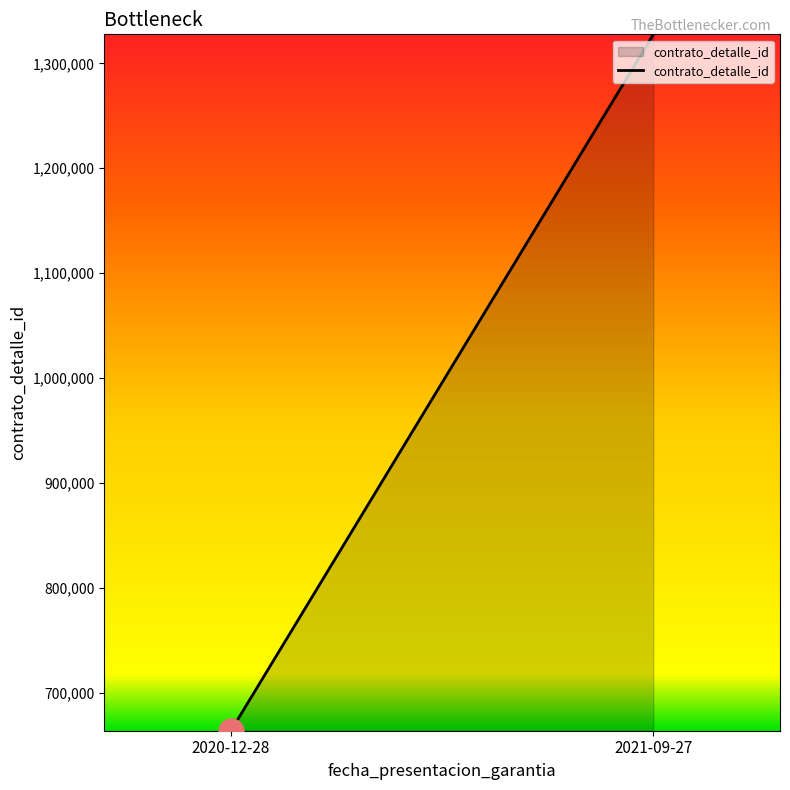

List the labels in order of value, largest first.

2021-09-27, 2020-12-28